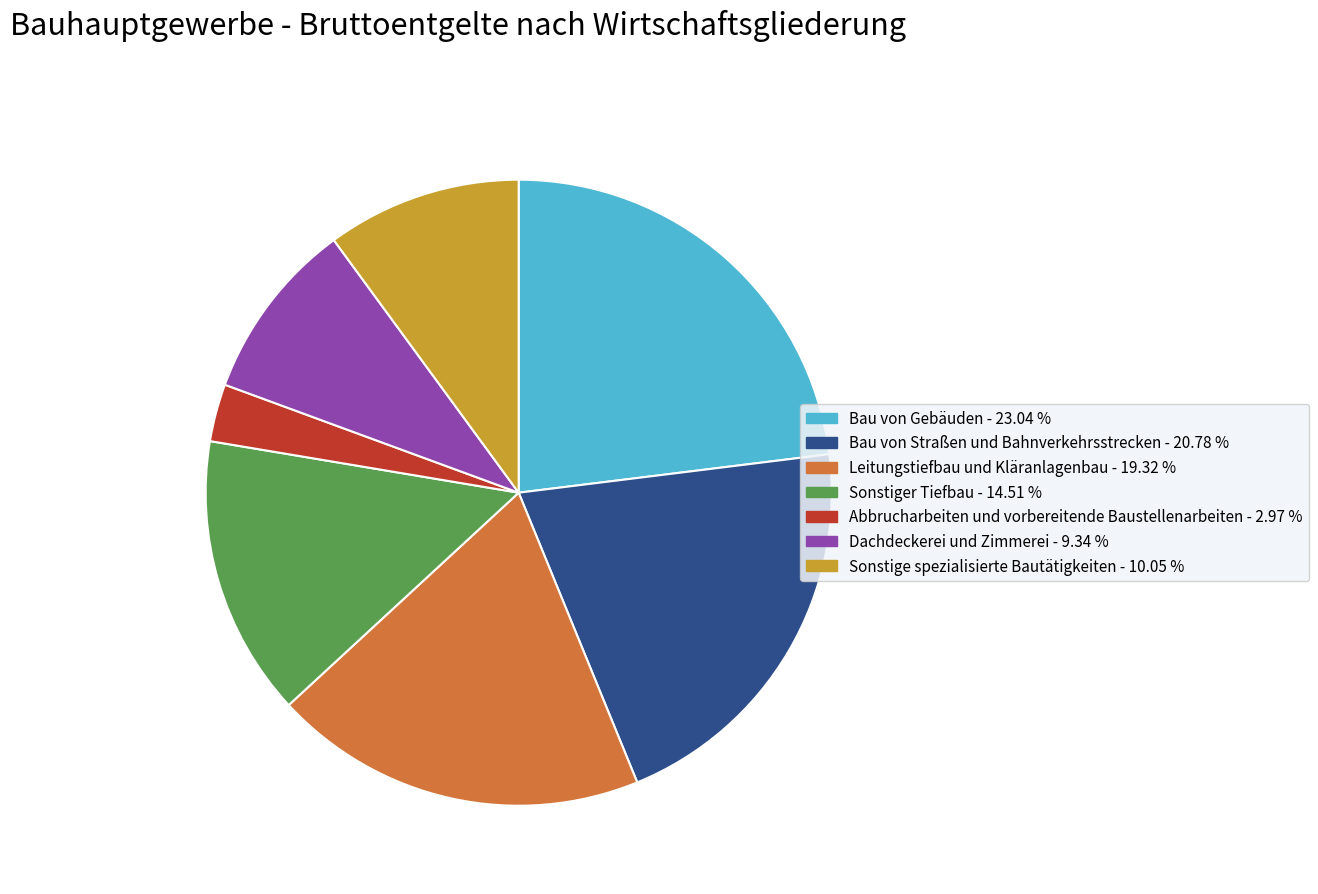

Is there a majority slice in this chart?

No